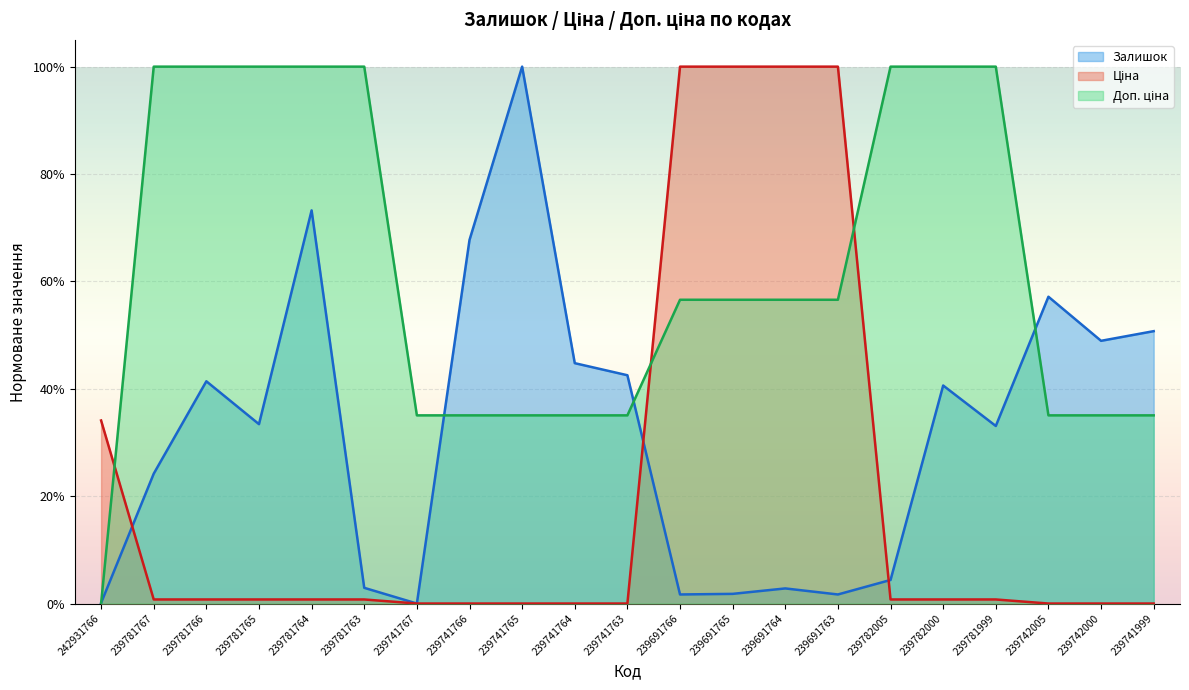

At which category does Залишок reach its first local valley?

239781765